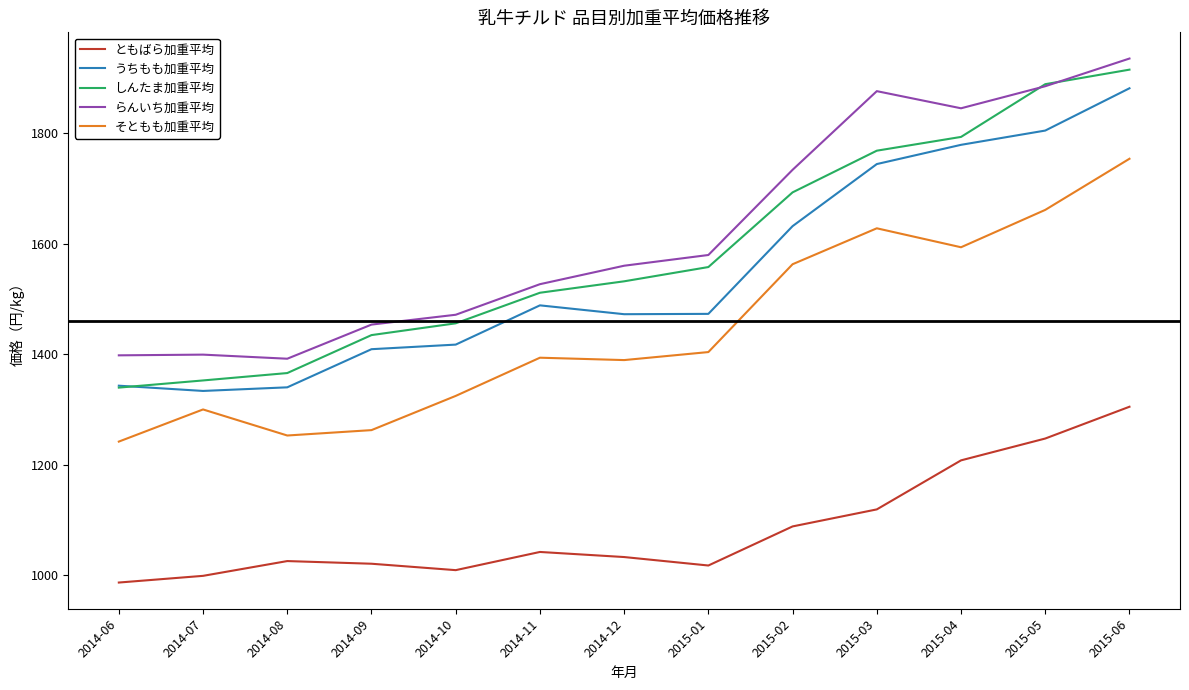

What is the spread (max minus min) of values at 2014-07?

400.2